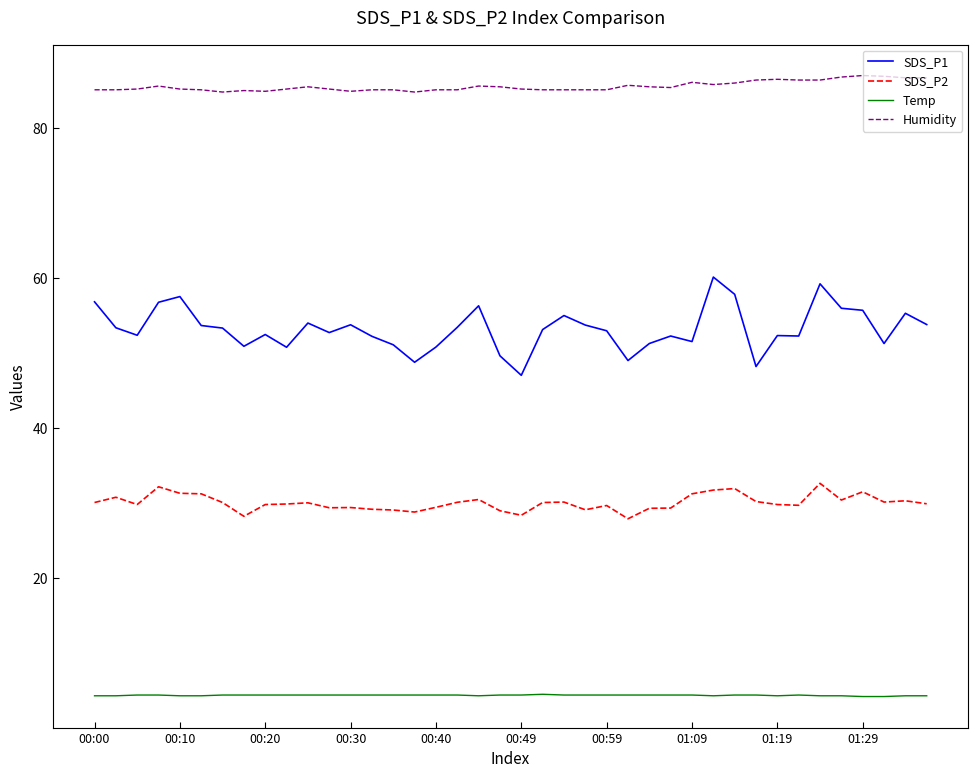

What is the maximum value for SDS_P1?

60.1